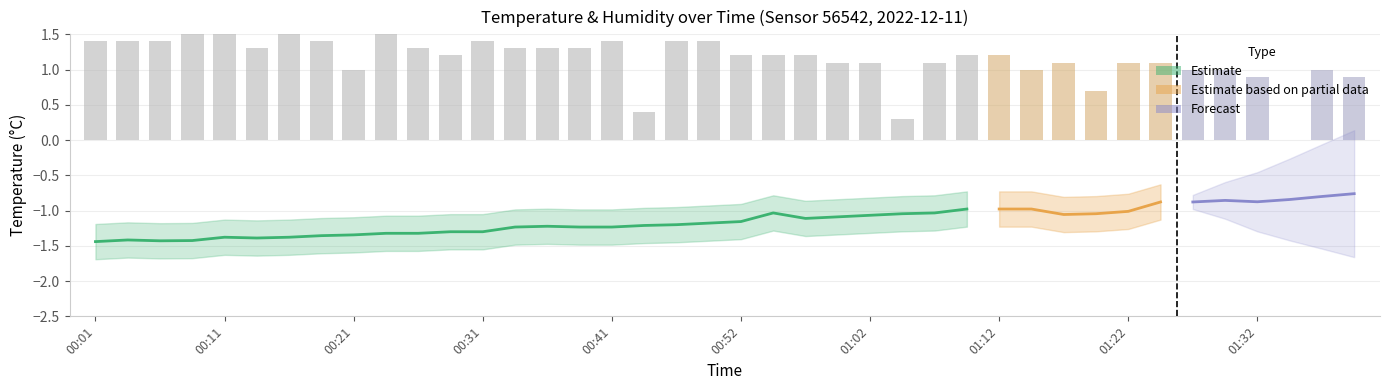

List the labels in order of value, largest first.

00:09, 00:11, 00:16, 00:24, 00:01, 00:04, 00:06, 00:19, 00:31, 00:41, 00:47, 00:49, 00:14, 00:26, 00:34, 00:36, 00:39, 00:29, 00:52, 00:54, 00:57, 01:09, 01:12, 00:59, 01:02, 01:07, 01:17, 01:22, 01:25, 00:21, 01:14, 01:27, 01:30, 01:37, 01:32, 01:40, 01:19, 00:44, 01:04, 01:35